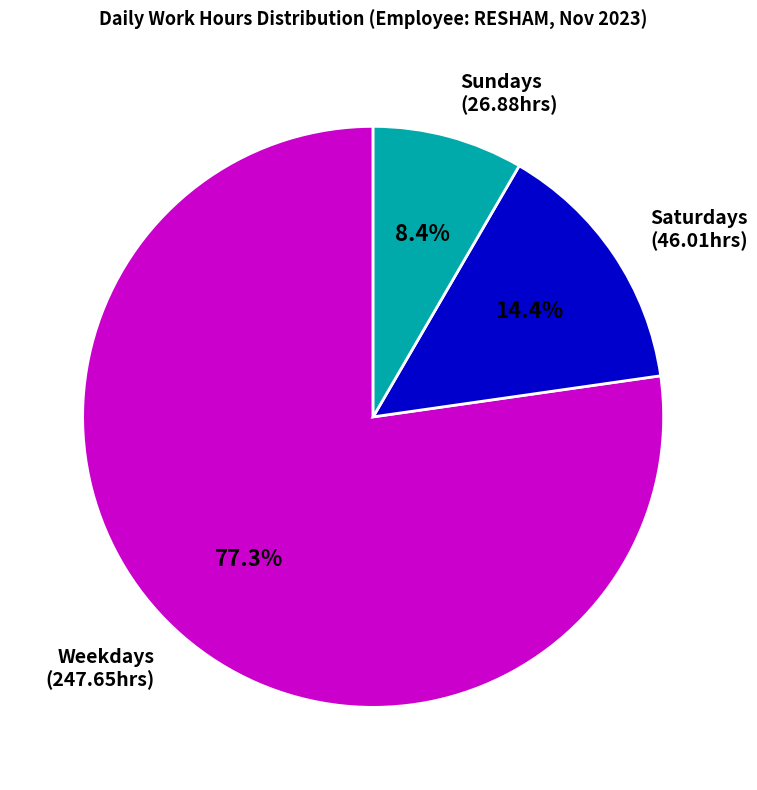

Does any single category account for the majority?

Yes